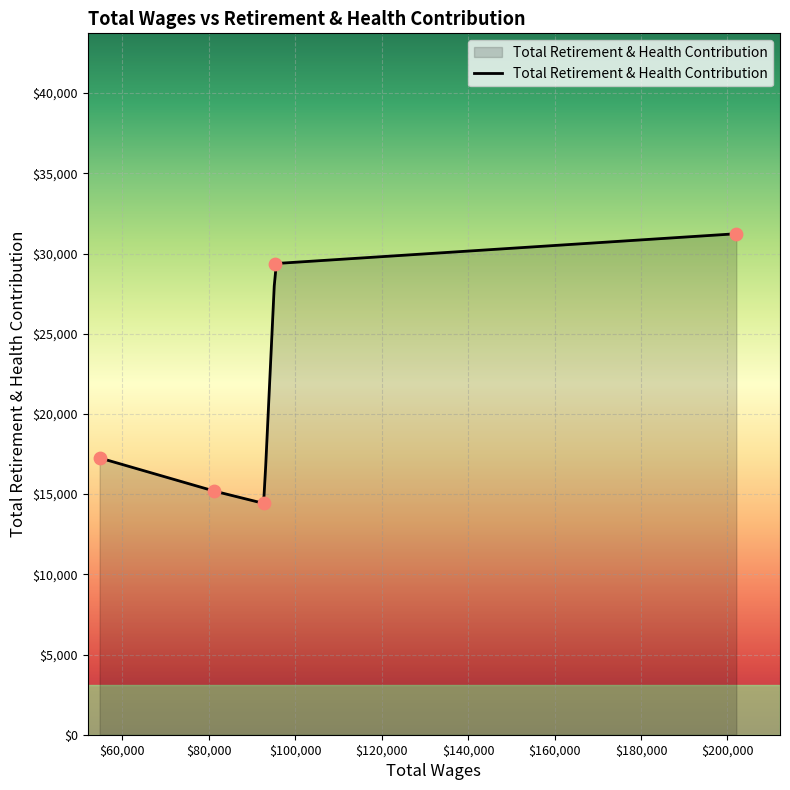

Which has a higher value, 95427.0 or 54800.0?

95427.0